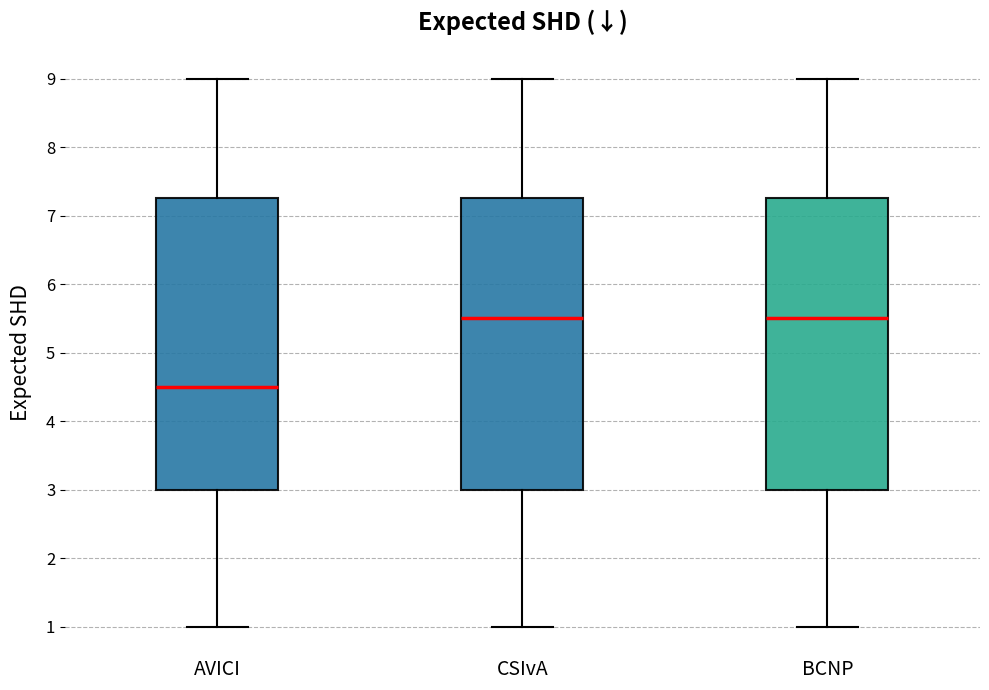

Which box's median line is the lowest?

AVICI